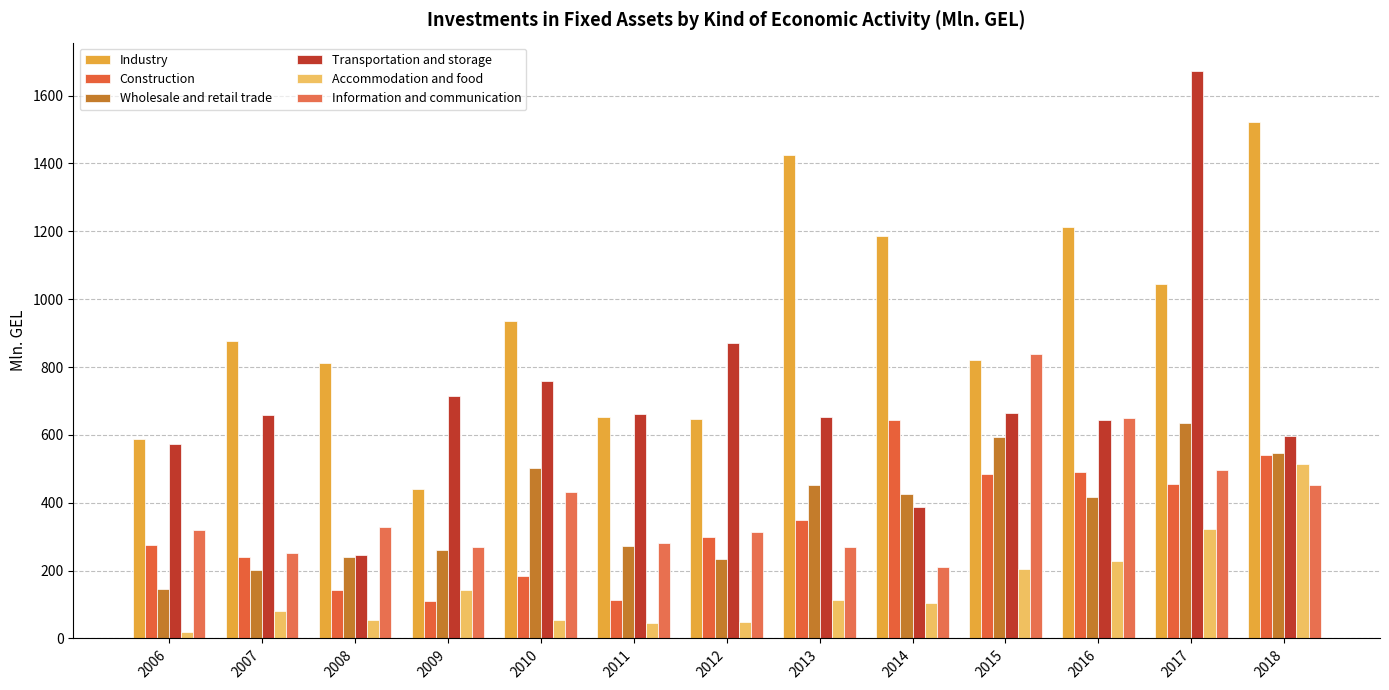

What is the difference between the highest and lowest values at 2018?

1070.4